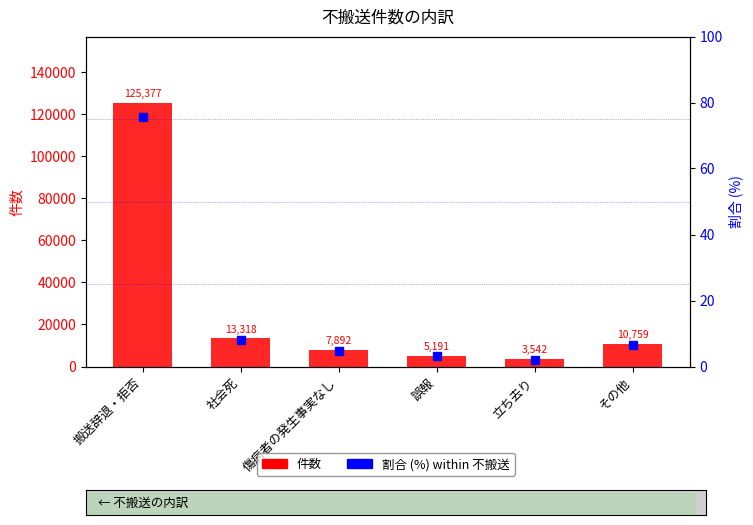

Between 傷病者の発生事実なし and 立ち去り, which series saw the biggest shift?

件数